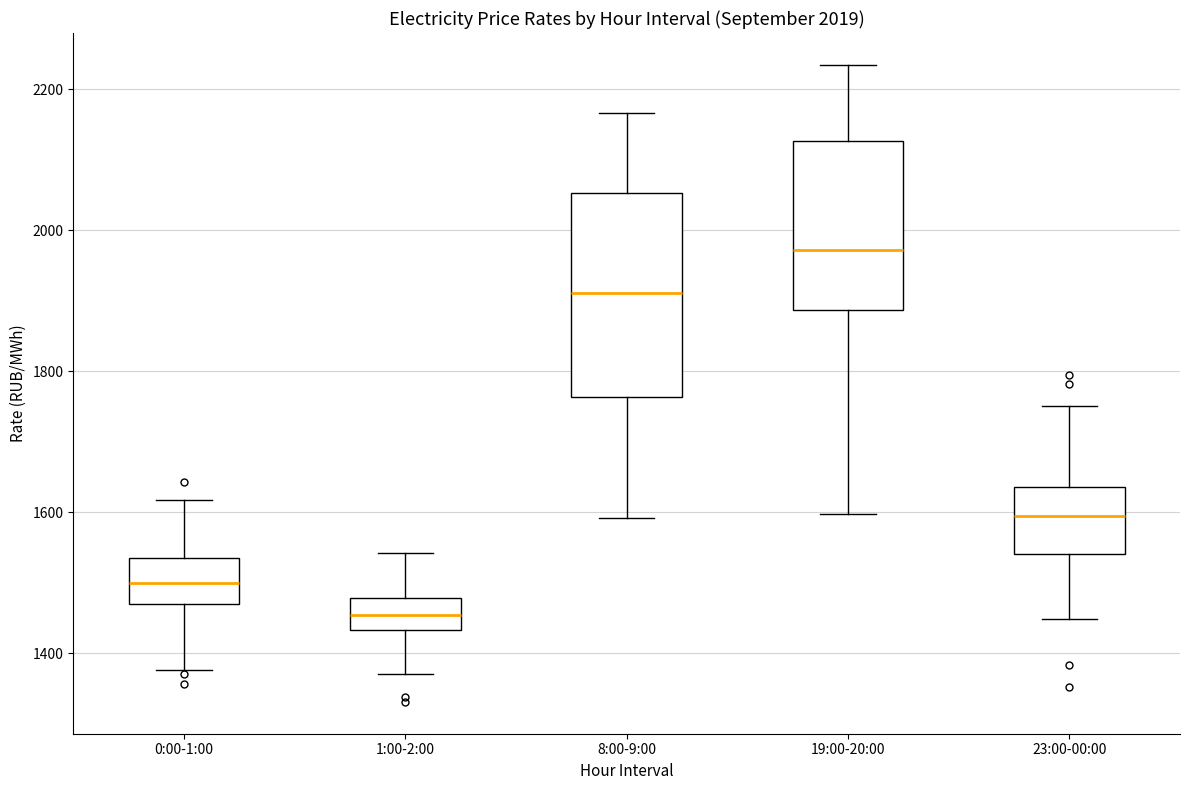

Which box has the highest median line?

19:00-20:00